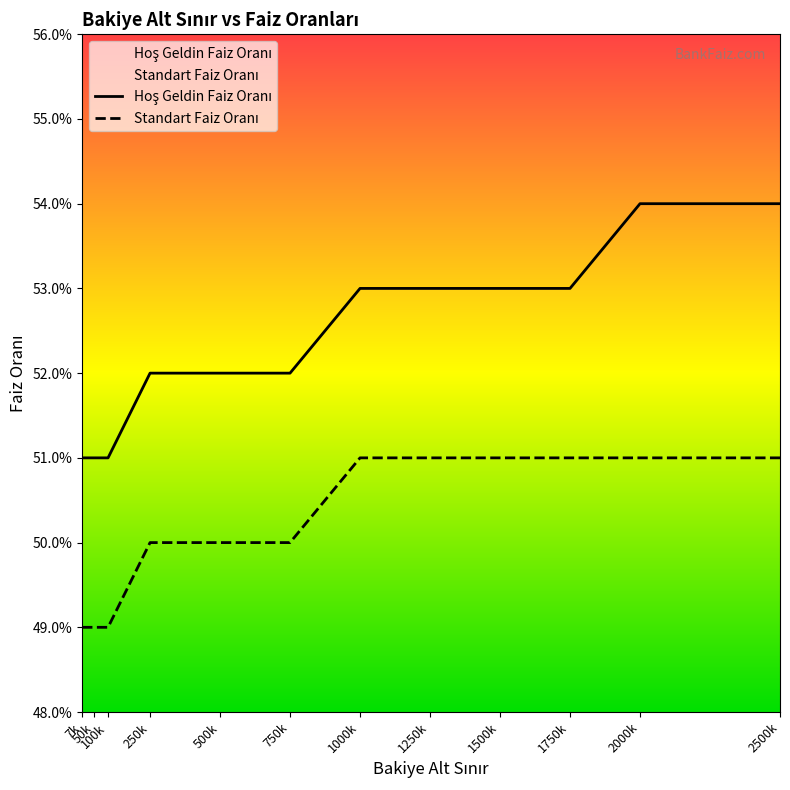

Does the chart display data point markers on the line(s)?

No